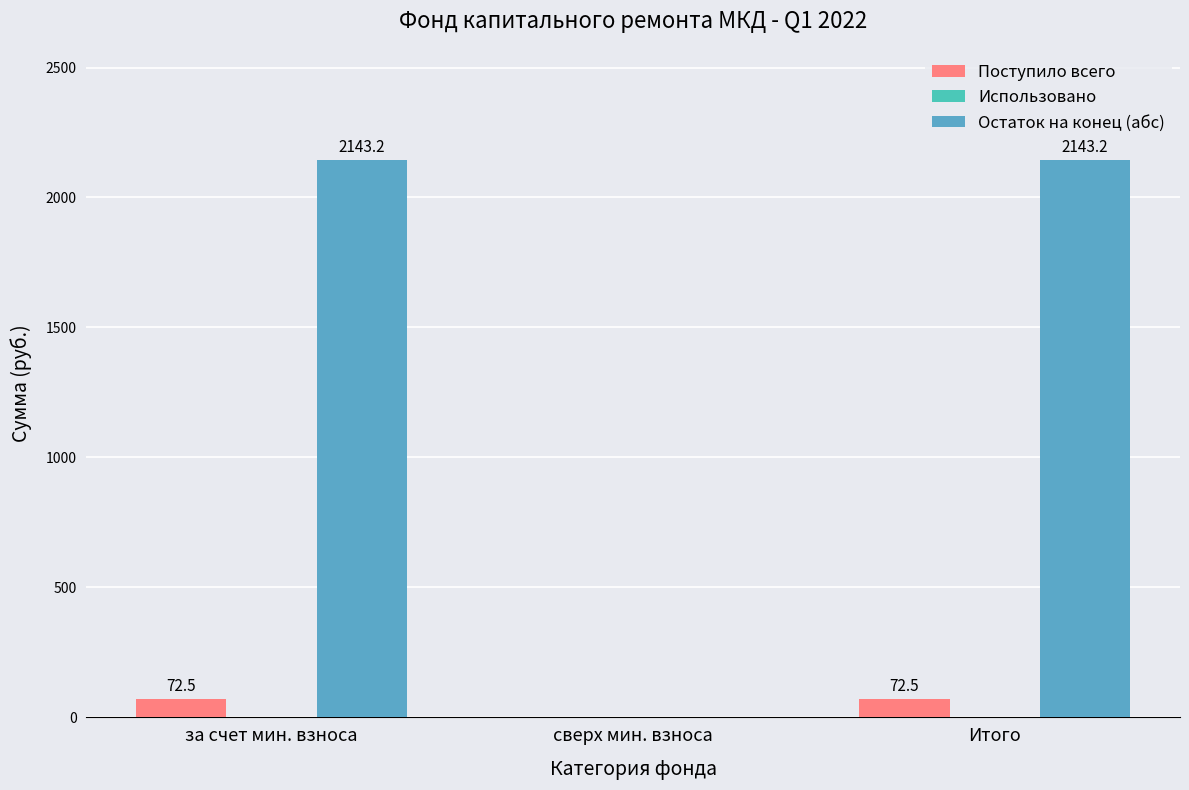

What is the difference between the Поступило всего values at сверх мин. взноса and за счет мин. взноса?

72.5